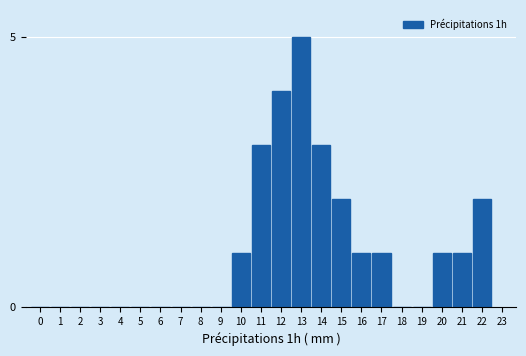

Reading left to right, what are all the values shown in this chart?

0=0	1=0	2=0	3=0	4=0	5=0	6=0	7=0	8=0	9=0	10=1	11=3	12=4	13=5	14=3	15=2	16=1	17=1	18=0	19=0	20=1	21=1	22=2